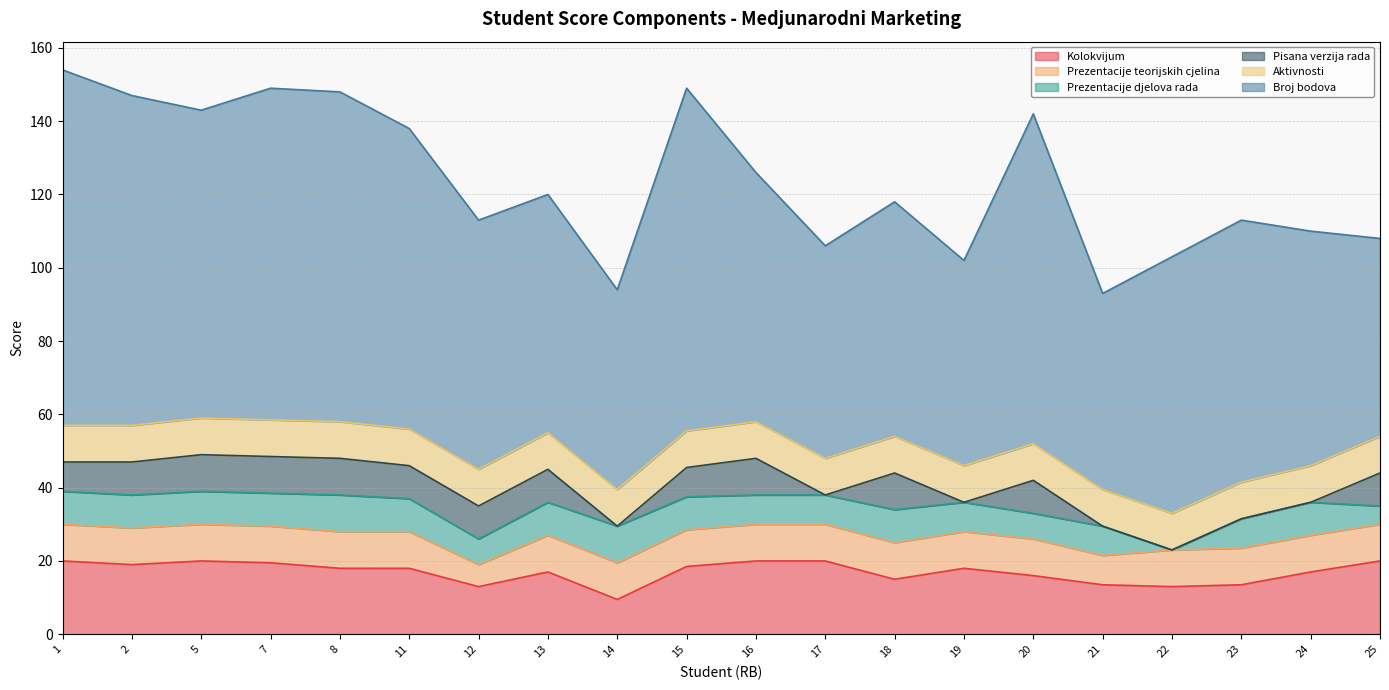

Reading left to right, list all the values displayed in this chart.

Kolokvijum: 20.0	19.0	20.0	19.5	18.0	18.0	13.0	17.0	9.5	18.5	20.0	20.0	15.0	18.0	16.0	13.5	13.0	13.5	17.0	20.0
Prezentacije teorijskih cjelina: 10.0	10.0	10.0	10.0	10.0	10.0	6.0	10.0	10.0	10.0	10.0	10.0	10.0	10.0	10.0	8.0	10.0	10.0	10.0	10.0
Prezentacije djelova rada: 9.0	9.0	9.0	9.0	10.0	9.0	7.0	9.0	10.0	9.0	8.0	8.0	9.0	8.0	7.0	8.0	0.0	8.0	9.0	5.0
Pisana verzija rada: 8.0	9.0	10.0	10.0	10.0	9.0	9.0	9.0	0.0	8.0	10.0	0.0	10.0	0.0	9.0	0.0	0.0	0.0	0.0	9.0
Aktivnosti: 10.0	10.0	10.0	10.0	10.0	10.0	10.0	10.0	10.0	10.0	10.0	10.0	10.0	10.0	10.0	10.0	10.0	10.0	10.0	10.0
Broj bodova: 97.0	90.0	84.0	90.5	90.0	82.0	68.0	65.0	54.5	93.5	68.0	58.0	64.0	56.0	90.0	53.5	70.0	71.5	64.0	54.0